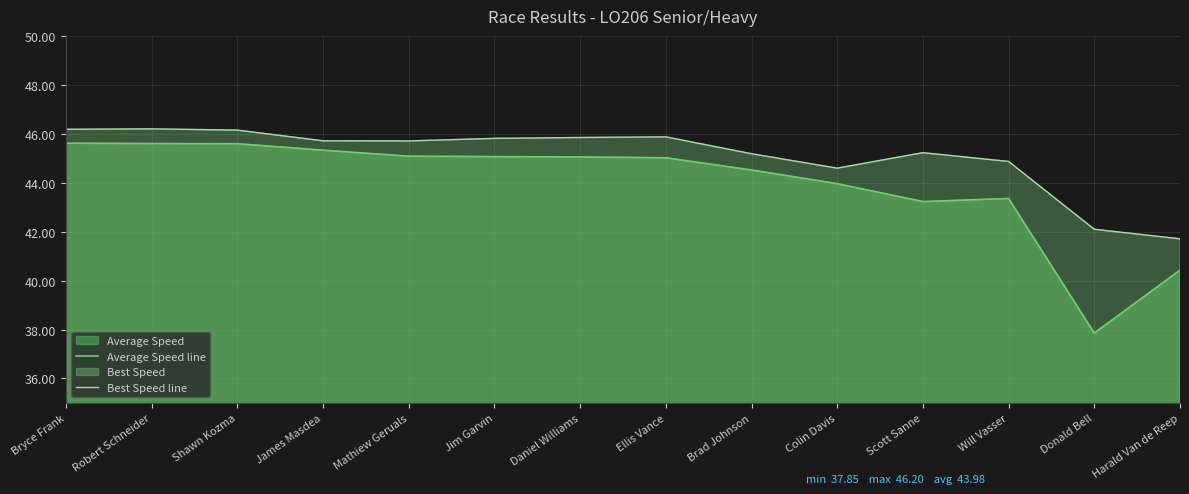

Does the chart display data point markers on the line(s)?

No